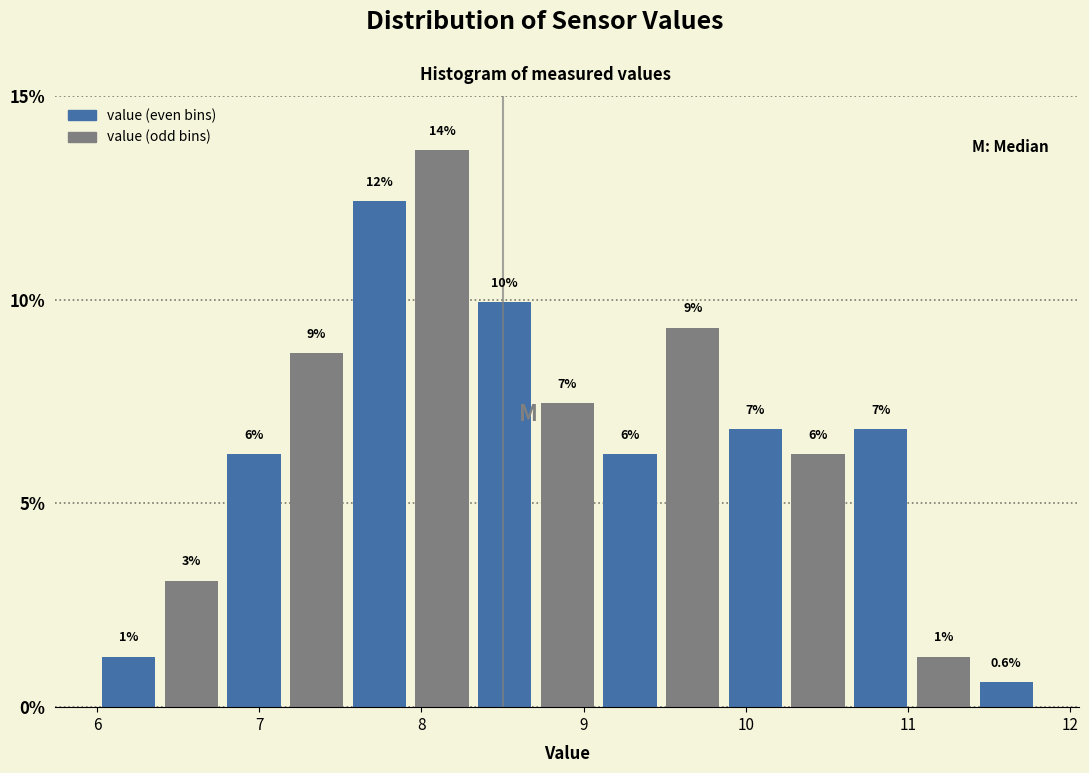

Around what value on the x-axis is the tallest bar? Give the approximate position of its centre, as read against the axis.

8.1